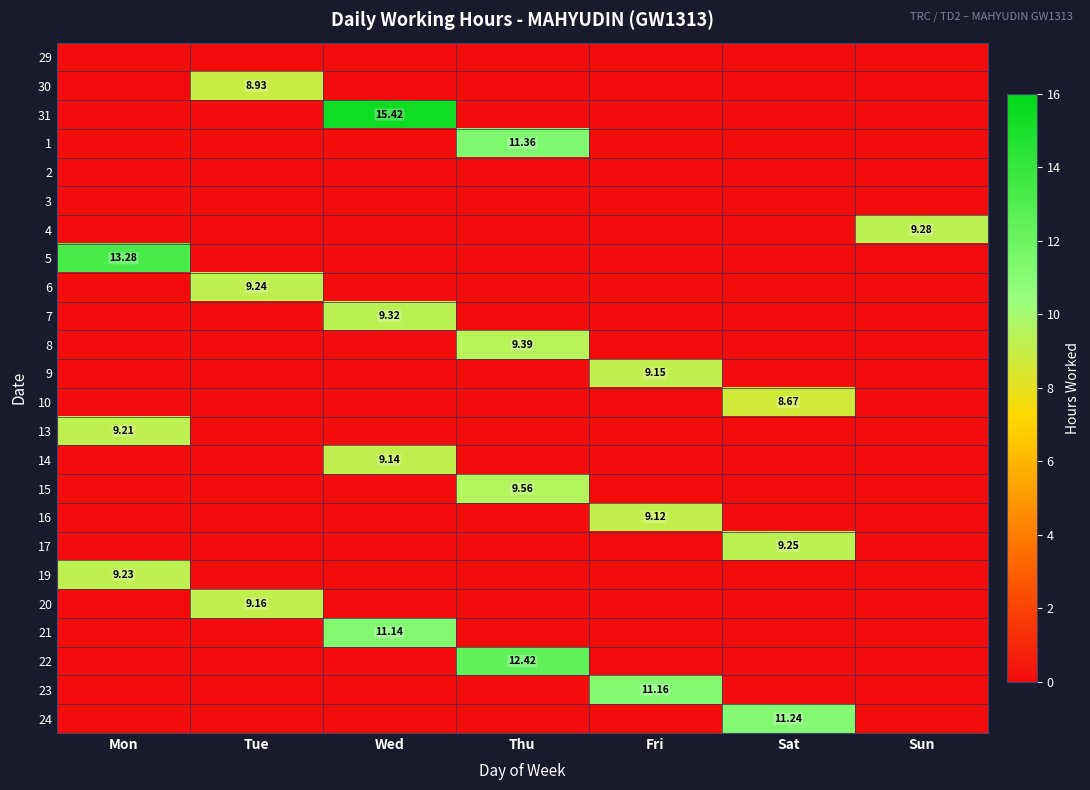

The value of 22 at Thu is 12.4. True or false?

True